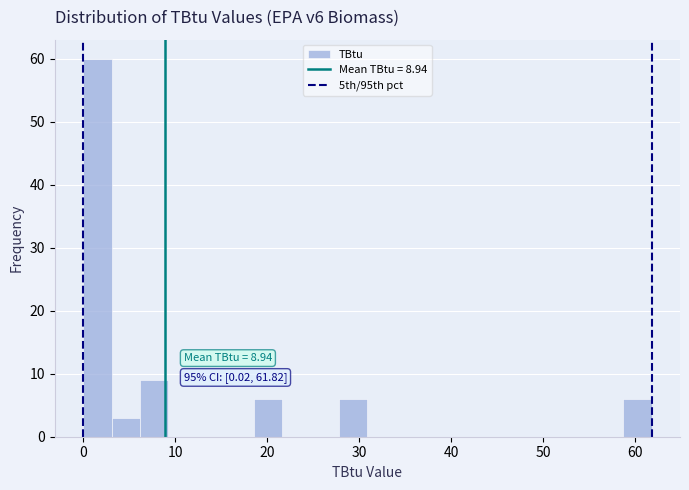

Read against the x-axis, roughly where is the centre of the tallest bar?

2